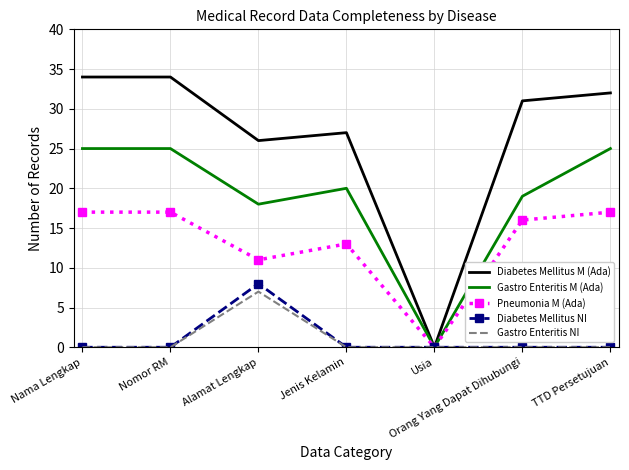

The value of Diabetes Mellitus NI at TTD Persetujuan is -4. True or false?

False